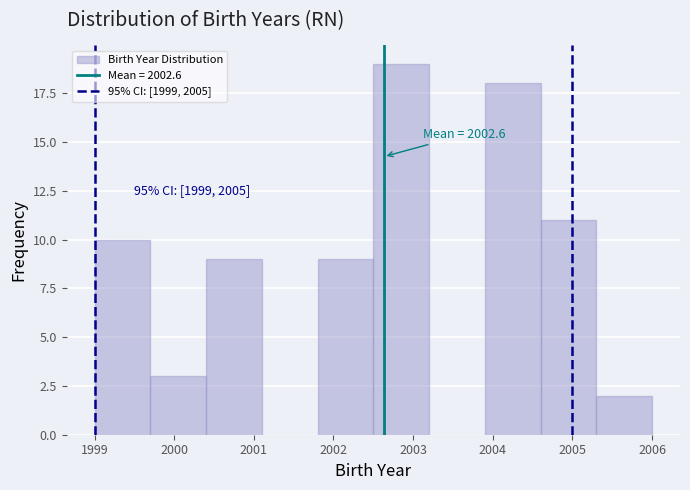

Which range on the x-axis has the tallest bar?

2002.5 to 2003.2